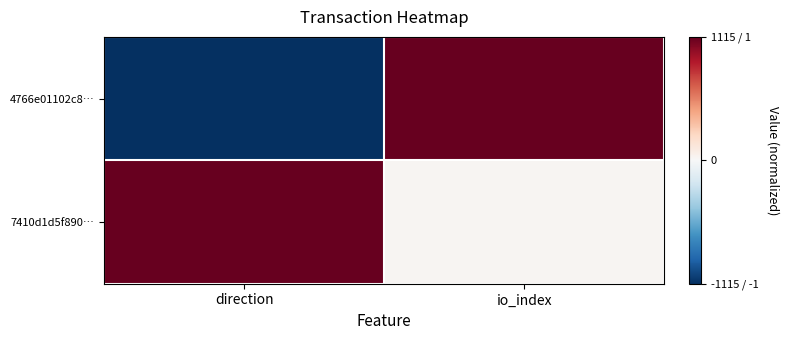

List the series in order of their overall mean, lowest first.

4766e01102c8…, 7410d1d5f890…